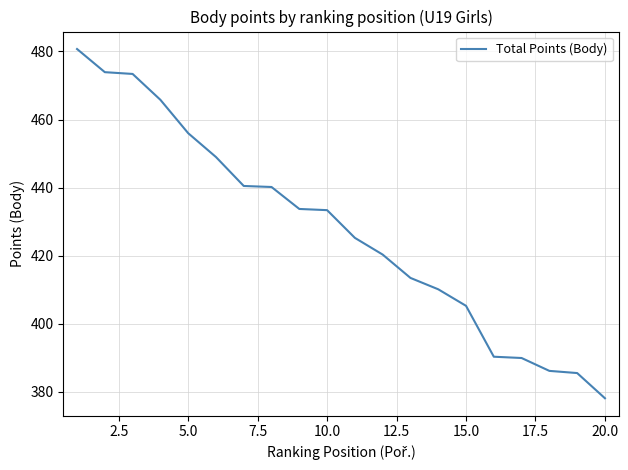

What is the difference between the maximum and minimum values?

102.6